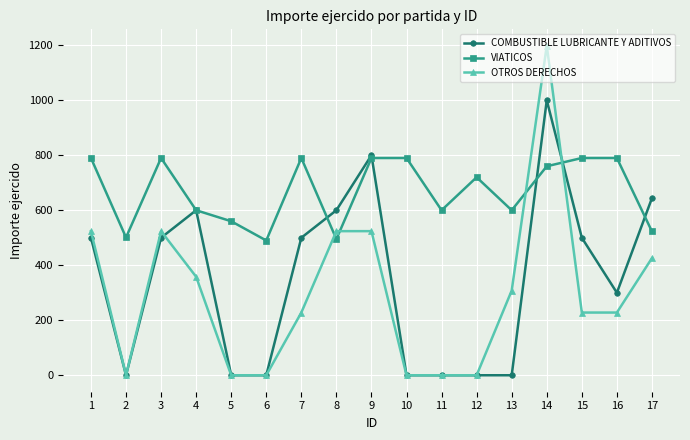

Rank the series by their maximum value, from lowest to highest.

VIATICOS, COMBUSTIBLE LUBRICANTE Y ADITIVOS, OTROS DERECHOS